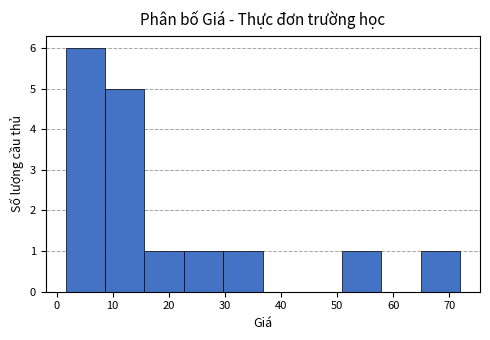

How tall is the bar that spans 9 to 16 on the x-axis? Neither the bar edges nor the heights are printed on the chart, so give them approximately, as read against the axes.

5